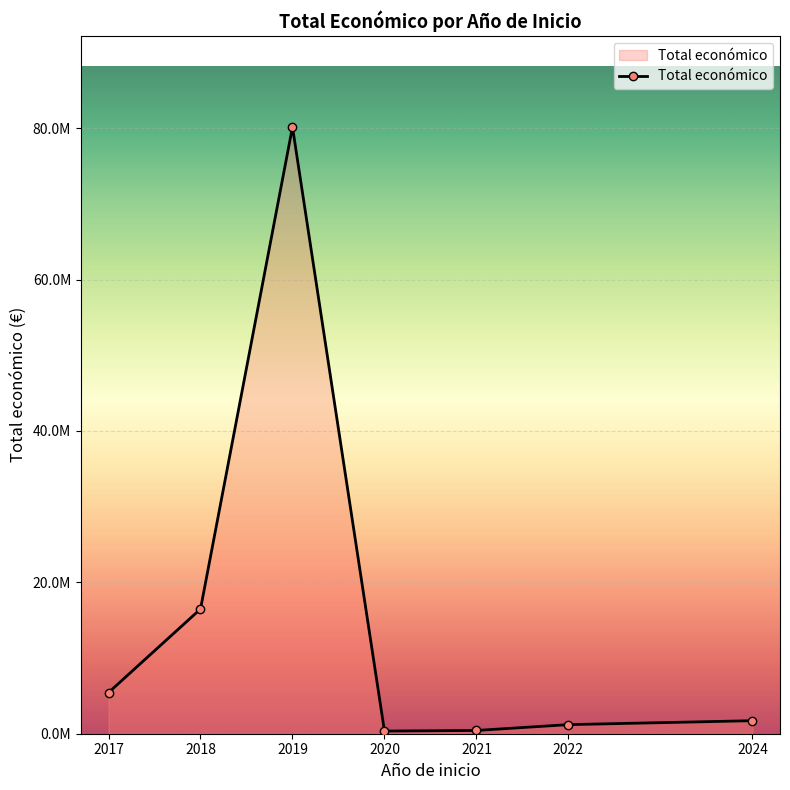

True or false: there are more than 0 points higher than both neighbors.

True